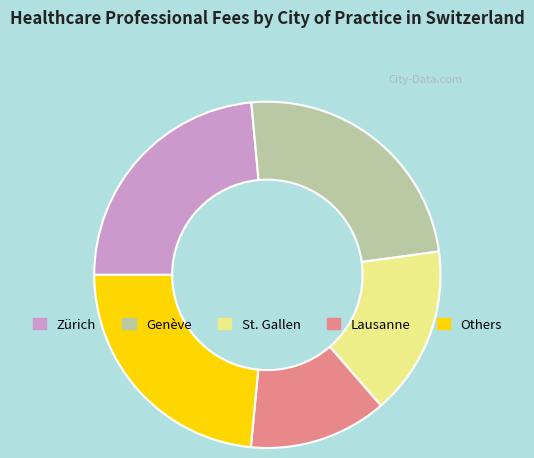

Does any single category account for the majority?

No